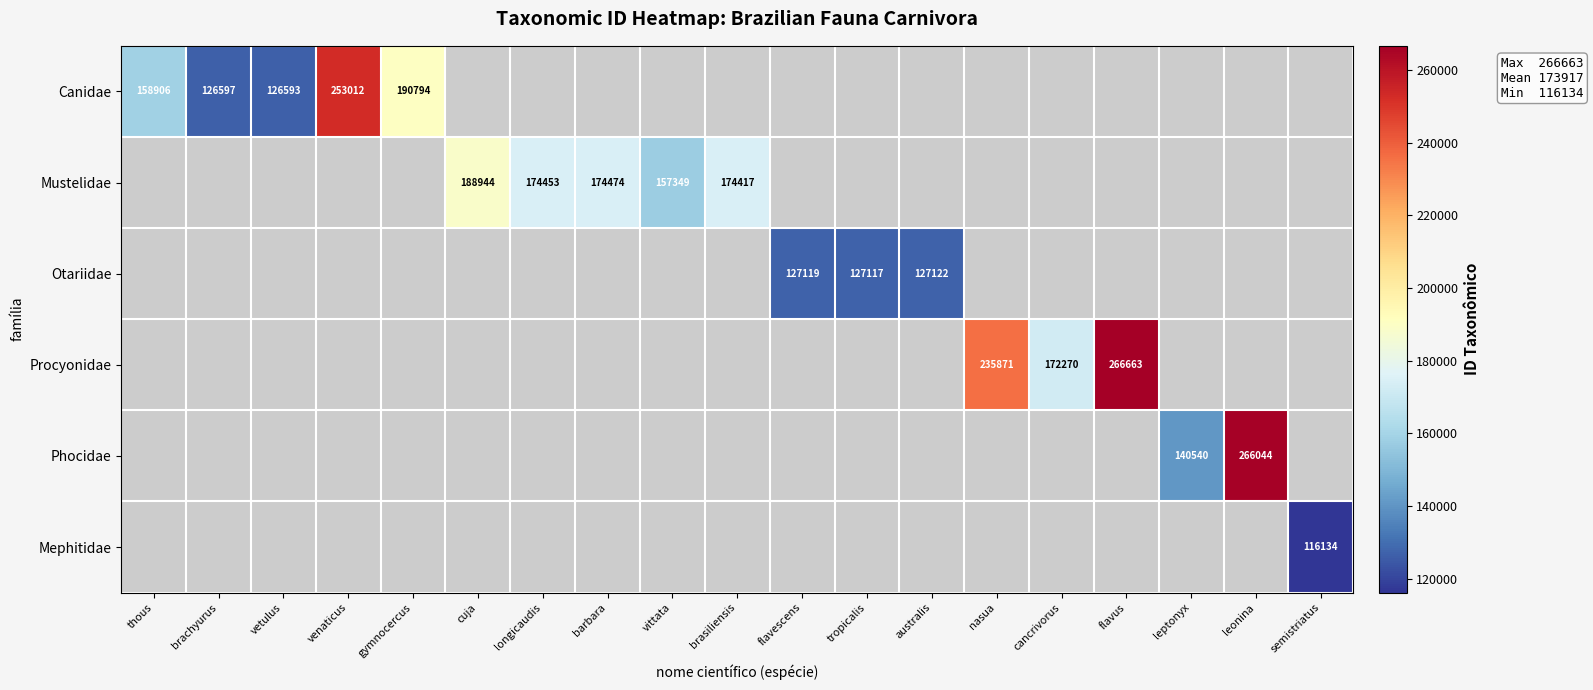

Is it true that Mustelidae equals 188944 at cuja?

True